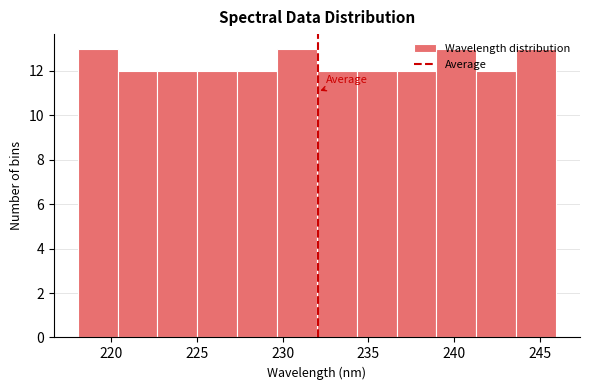

Reading left to right, list every bar in this chart as the range it spans on the x-axis followed by its height. Neither the bar edges nor the heights are printed on the chart, so give them approximately, as read against the axes.

218.0 to 220.5: 13
220.5 to 222.5: 12
222.5 to 225.0: 12
225.0 to 227.5: 12
227.5 to 229.5: 12
229.5 to 232.0: 13
232.0 to 234.5: 12
234.5 to 236.5: 12
236.5 to 239.0: 12
239.0 to 241.5: 13
241.5 to 243.5: 12
243.5 to 246.0: 13